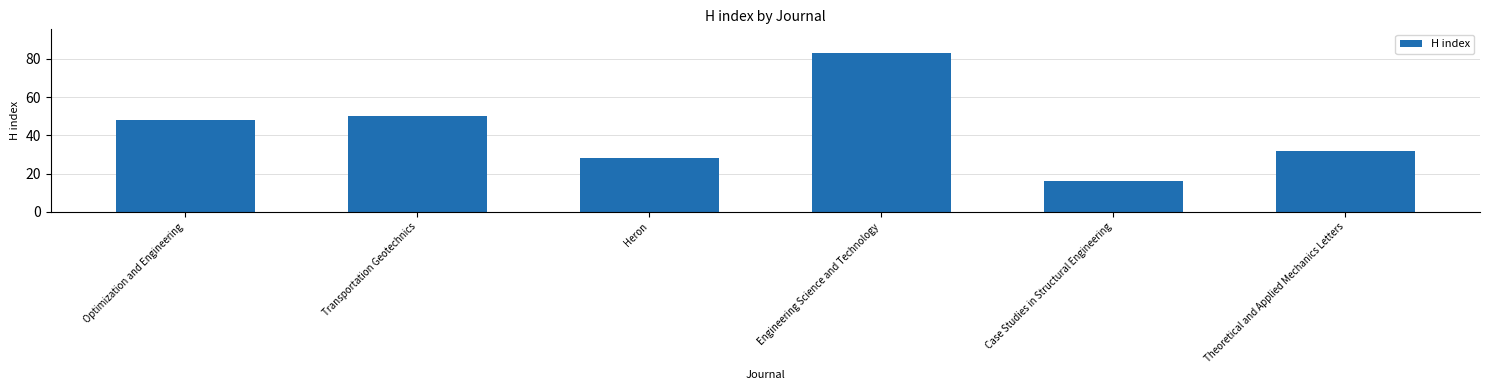

What is the difference between the second highest and minimum values?

34